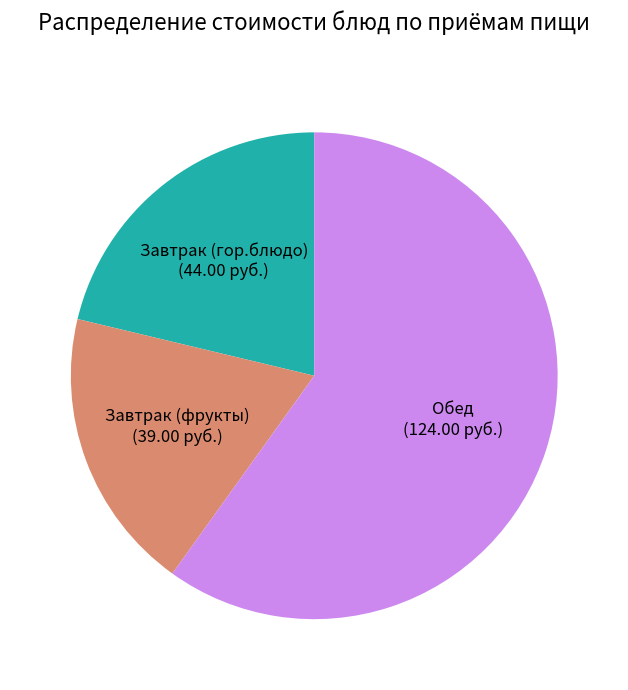

Which category has the smallest portion of the pie?

Завтрак (фрукты) (39.00 руб.)